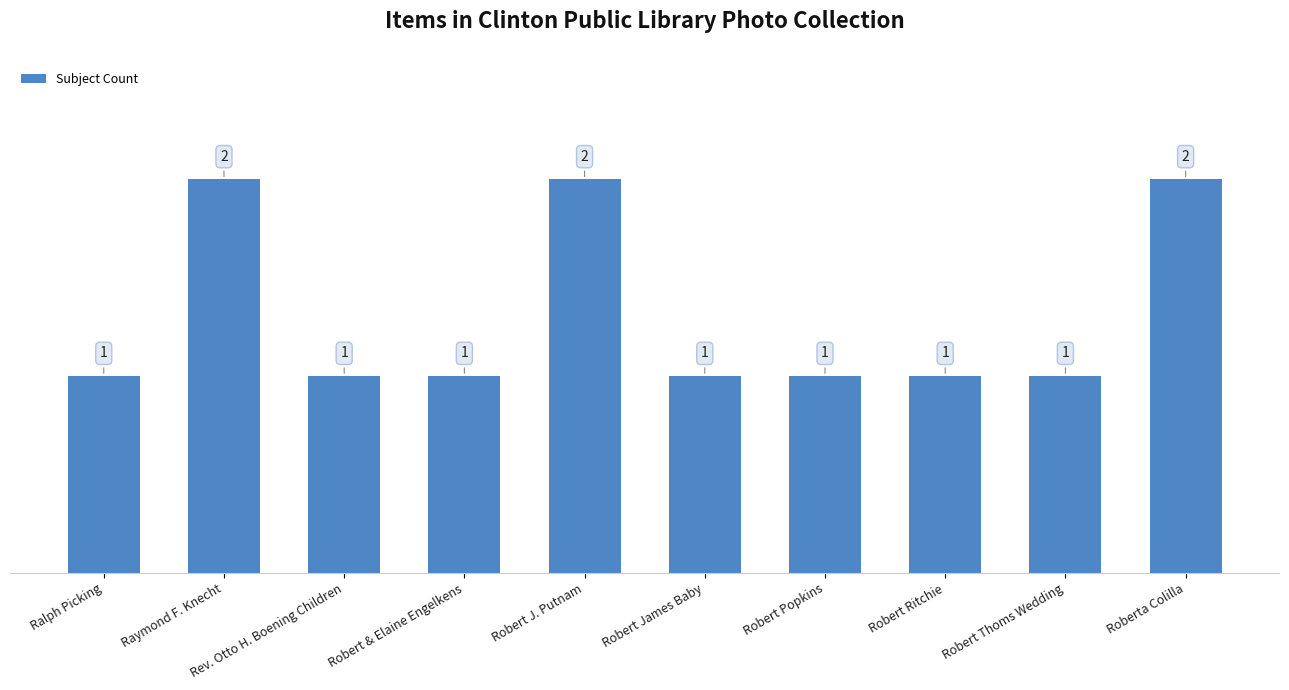

The value at Rev. Otto H. Boening Children is 1. True or false?

True